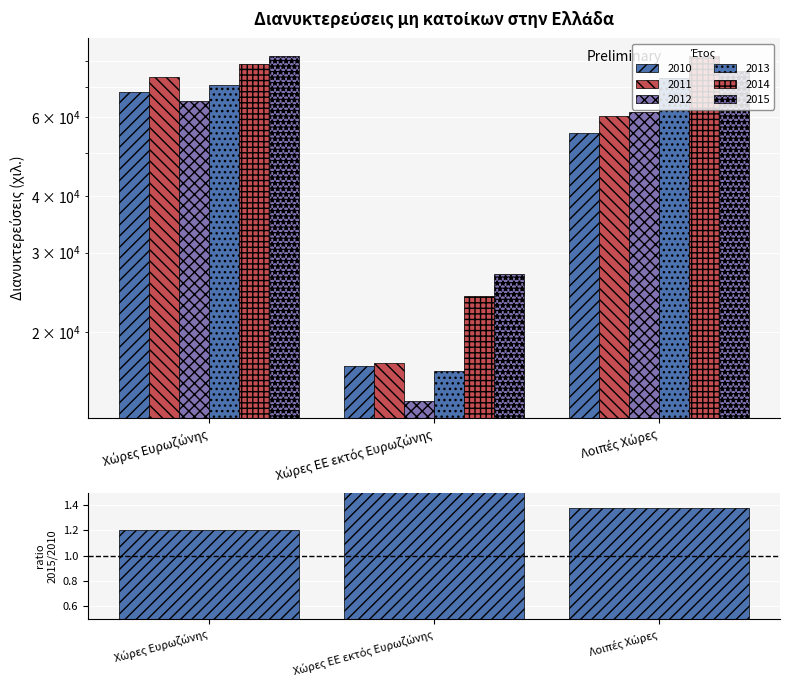

What is the average value?

1.4